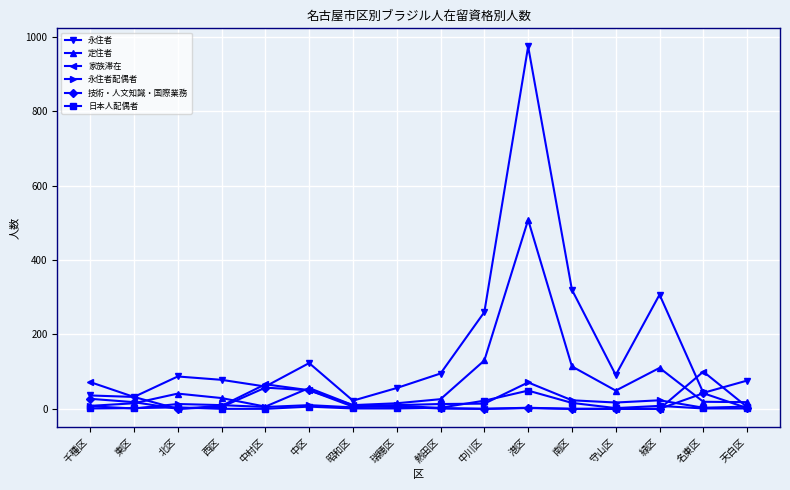

At which label is 永住者 closest to 498?

南区